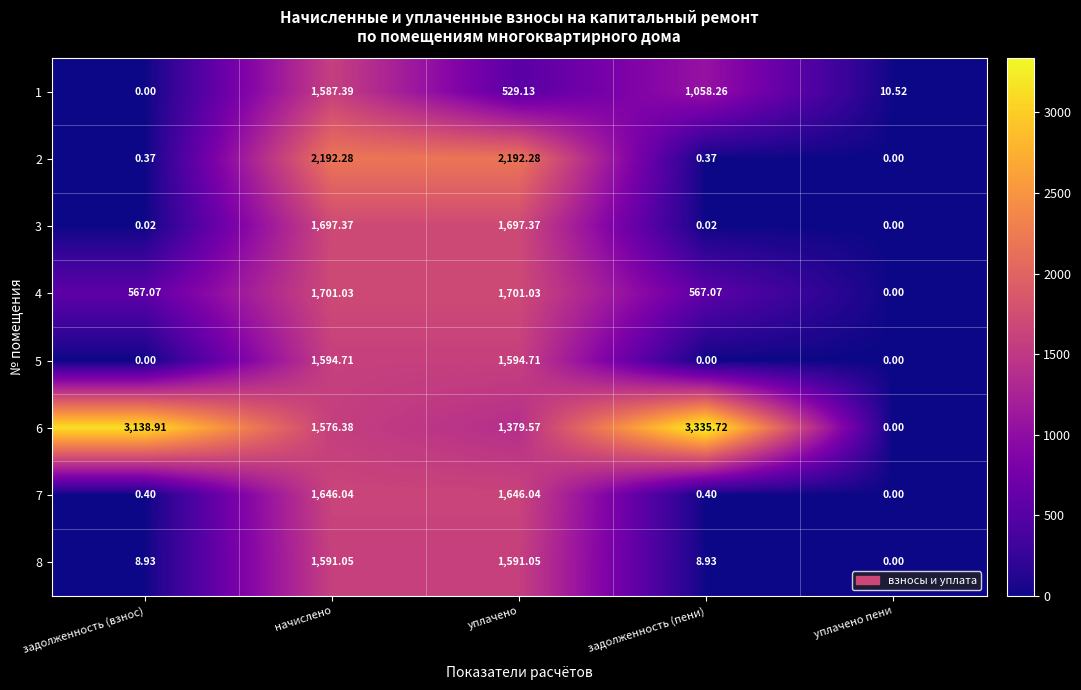

Which category has the lowest value in the 4 series?

уплачено пени